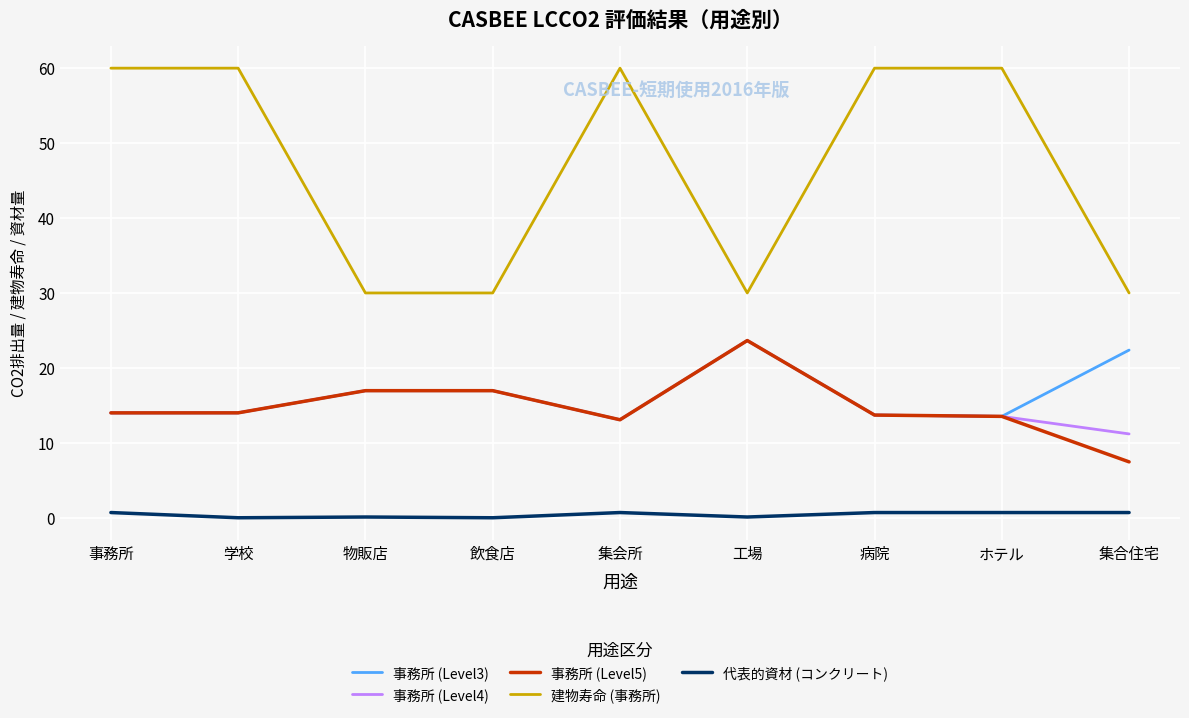

Which series has the widest spread of values?

建物寿命 (事務所)